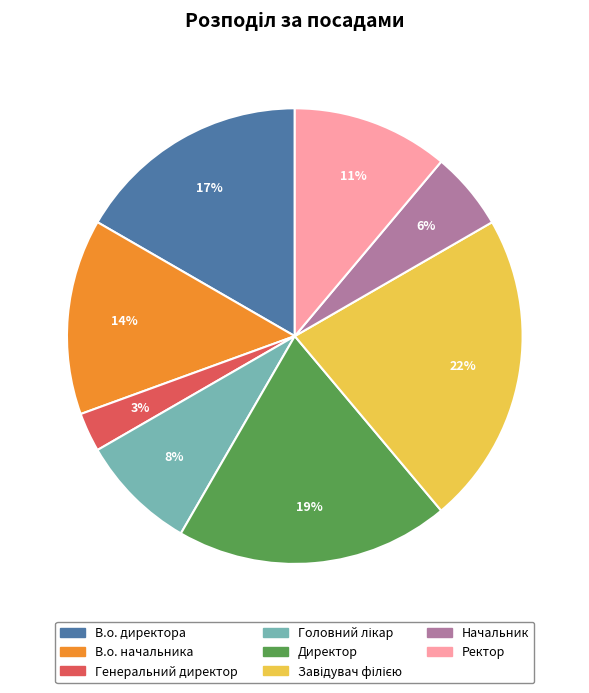

To the nearest percent, what is the average slice percentage?

12%